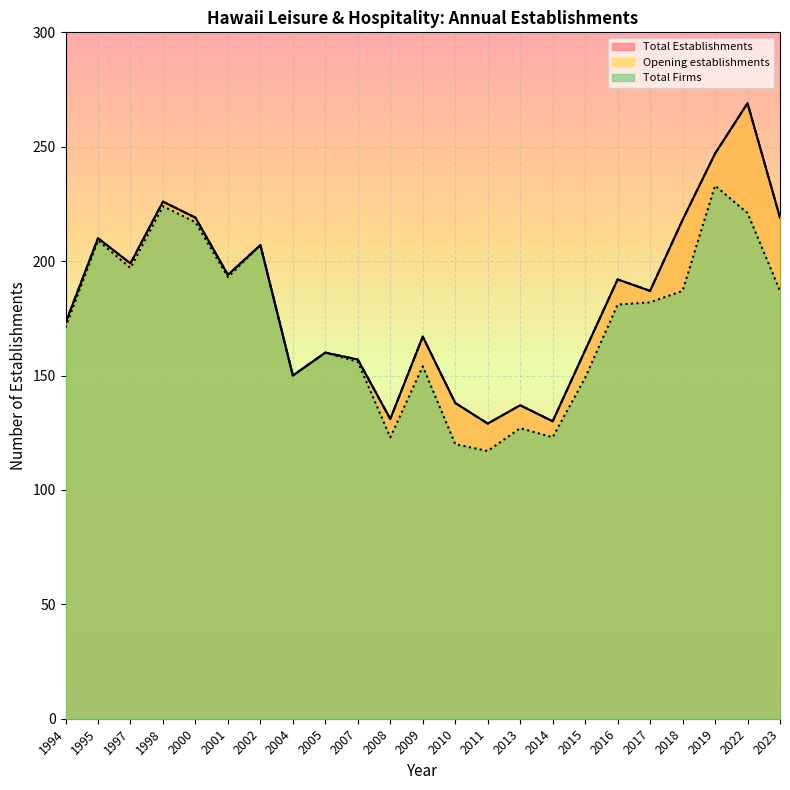

In Total Establishments, how many points are lower than both neighbors (excluding endpoints)?

7